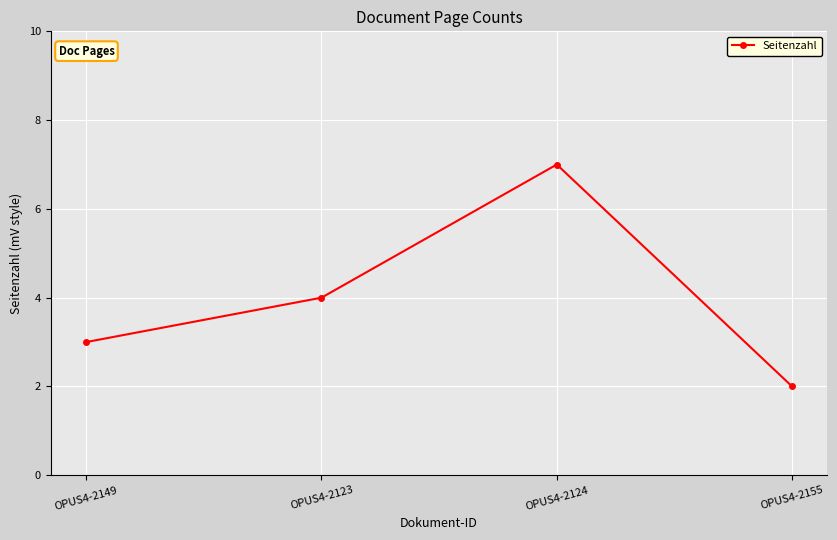

Does the chart have visible grid lines?

Yes